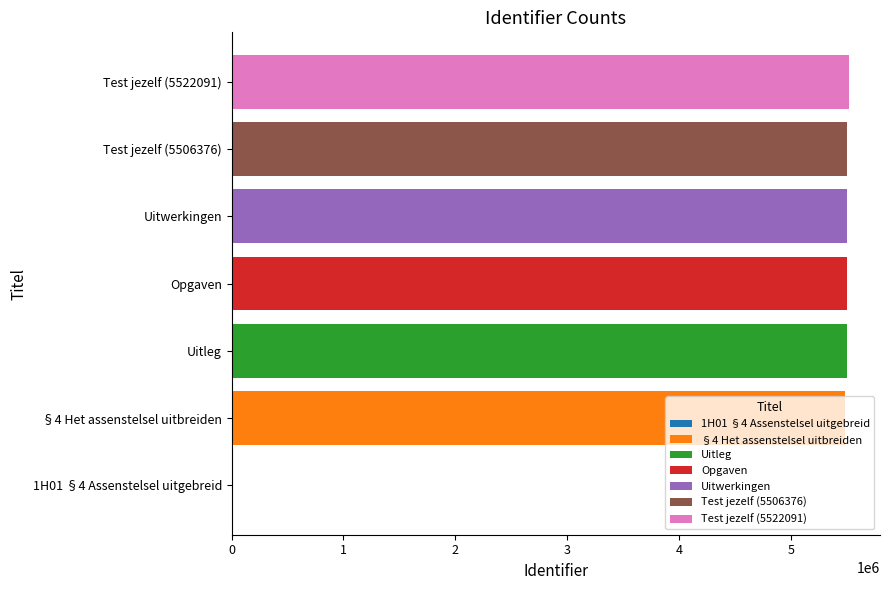

How many bars are there in total?

7